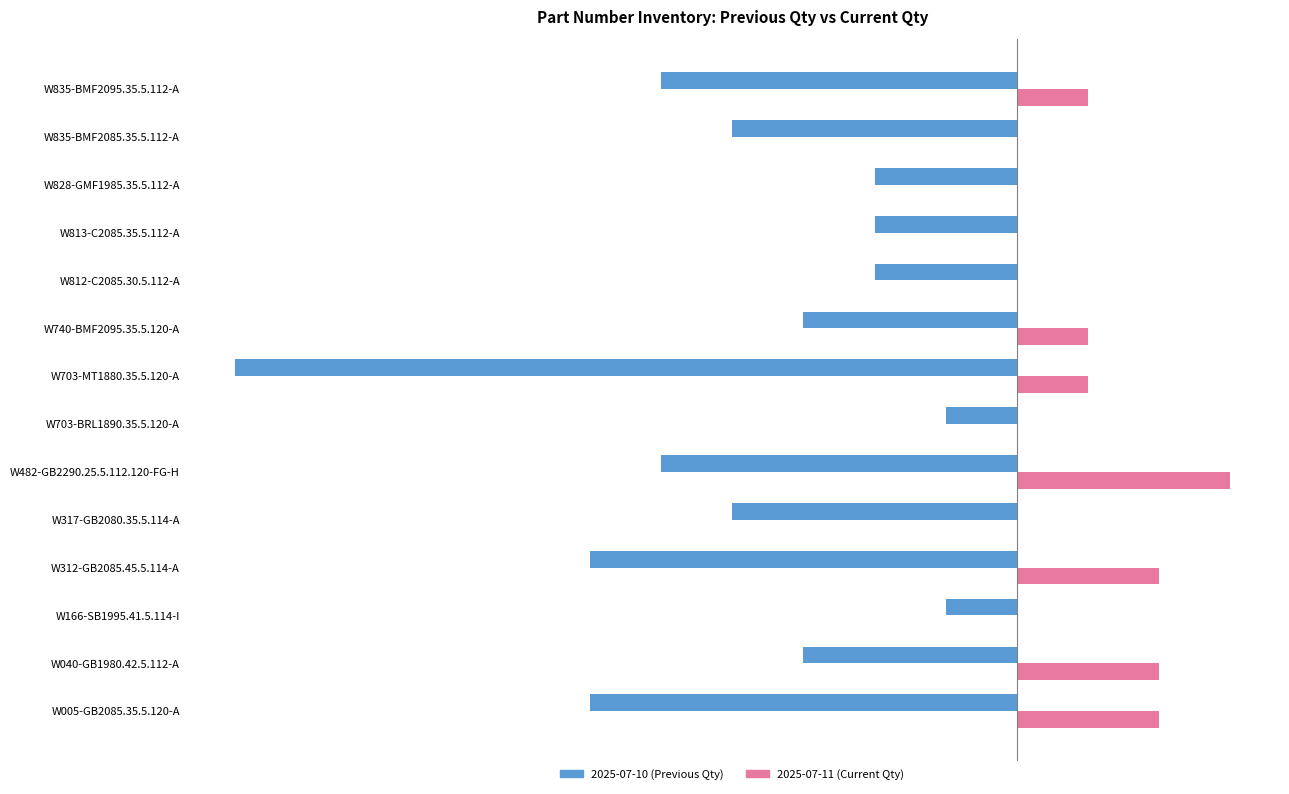

Which category has the highest value across all series?

W482-GB2290.25.5.112.120-FG-H